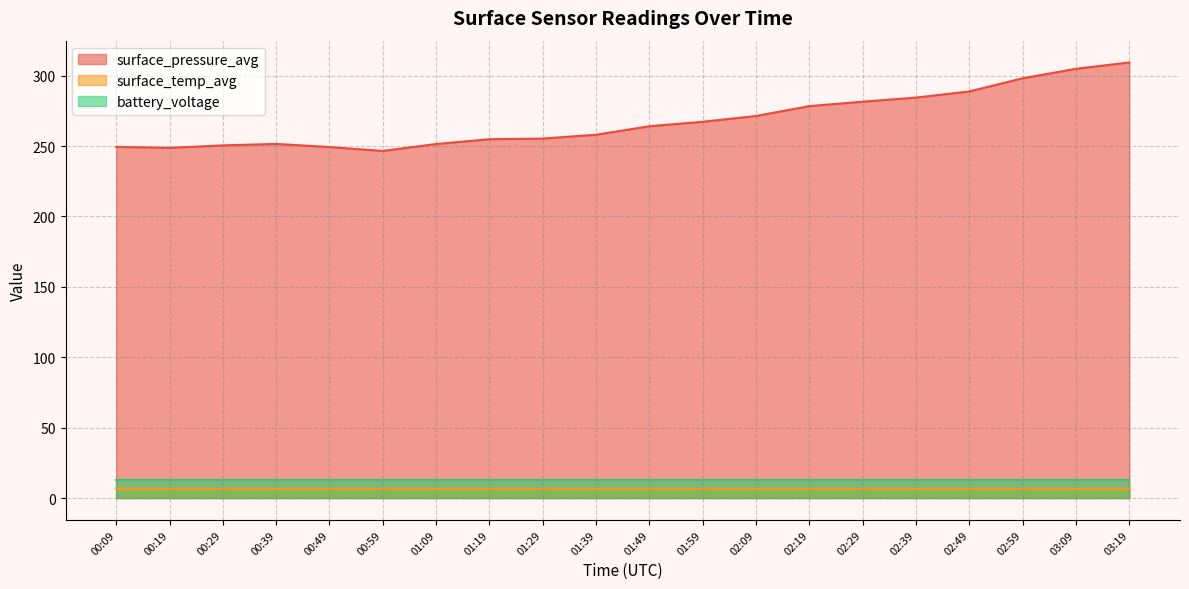

At which category does surface_pressure_avg reach its first local valley?

00:19